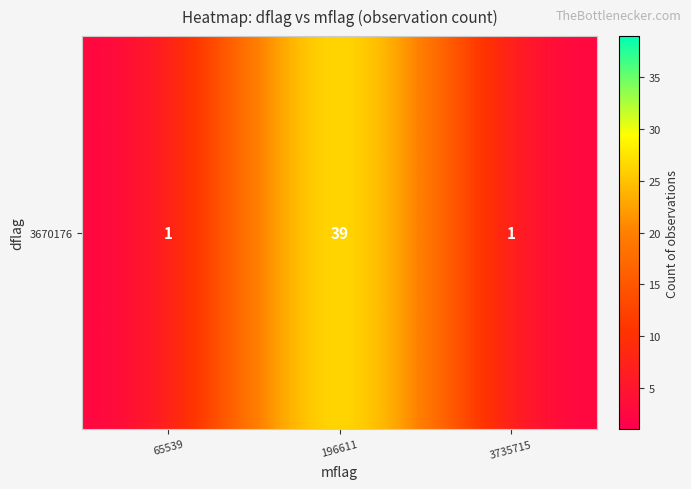

What is the sum of all values?

41